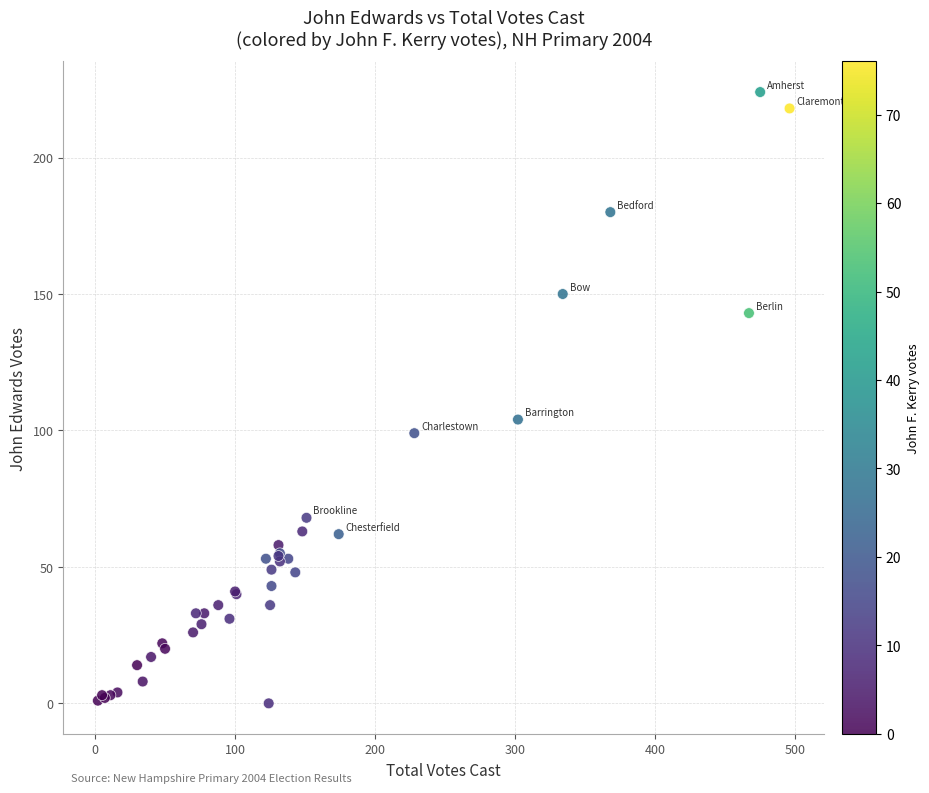

What Y value in the scatter plot is closest to 112?

104